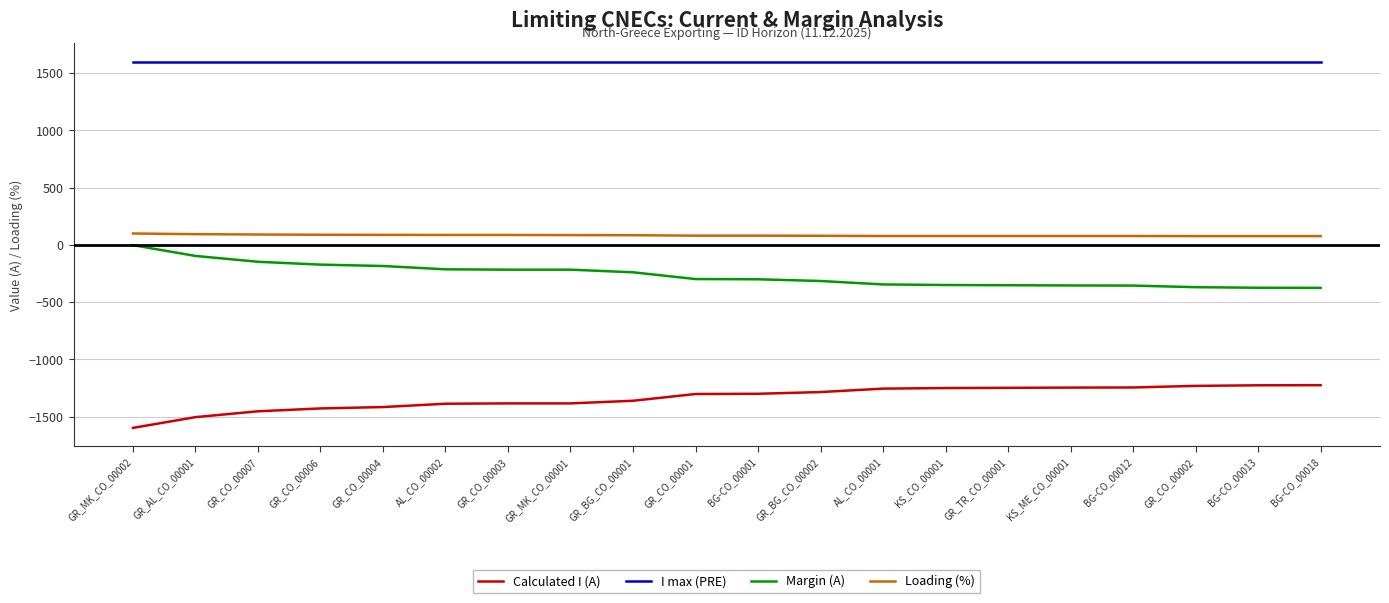

What are all the series names shown in the legend?

Calculated I (A), I max (PRE), Margin (A), Loading (%)